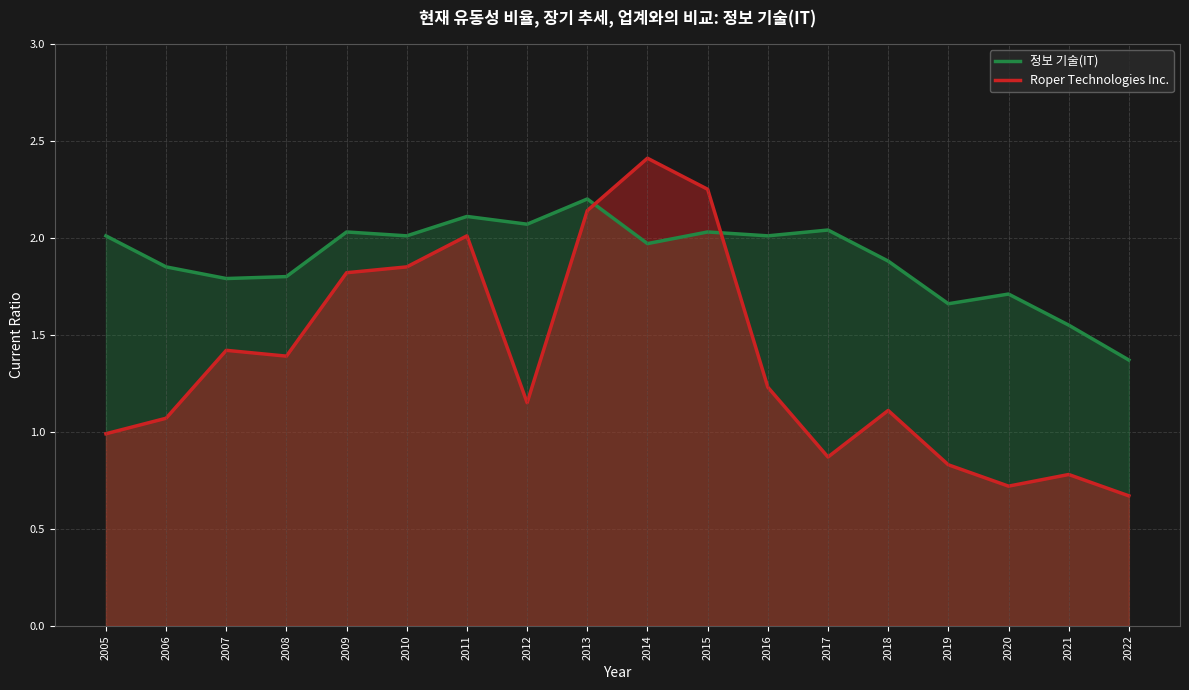

At which category does 정보 기술(IT) reach its first local valley?

2007